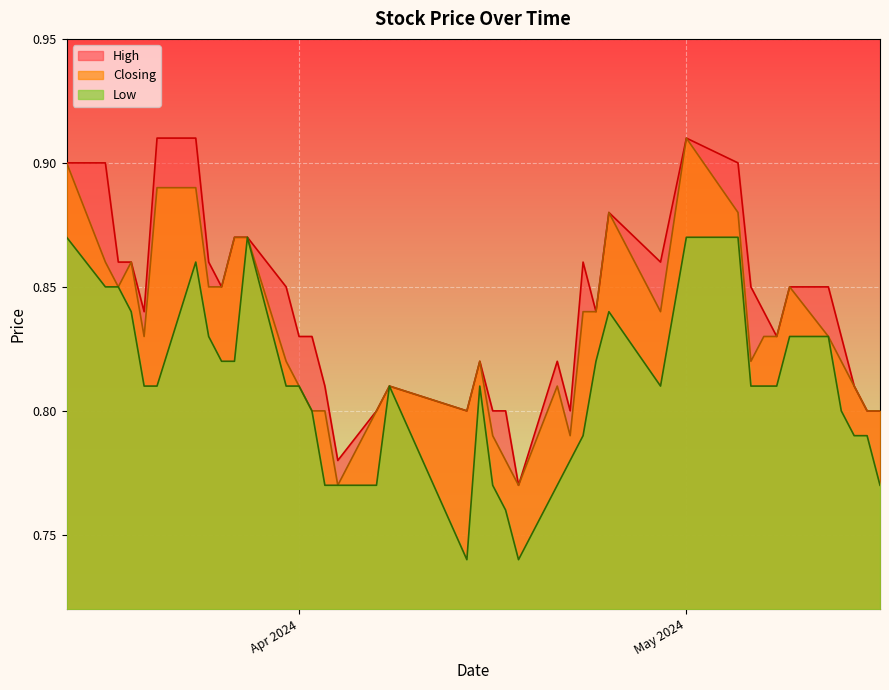

What is the value of the Low point at the 38th from the left?

0.8